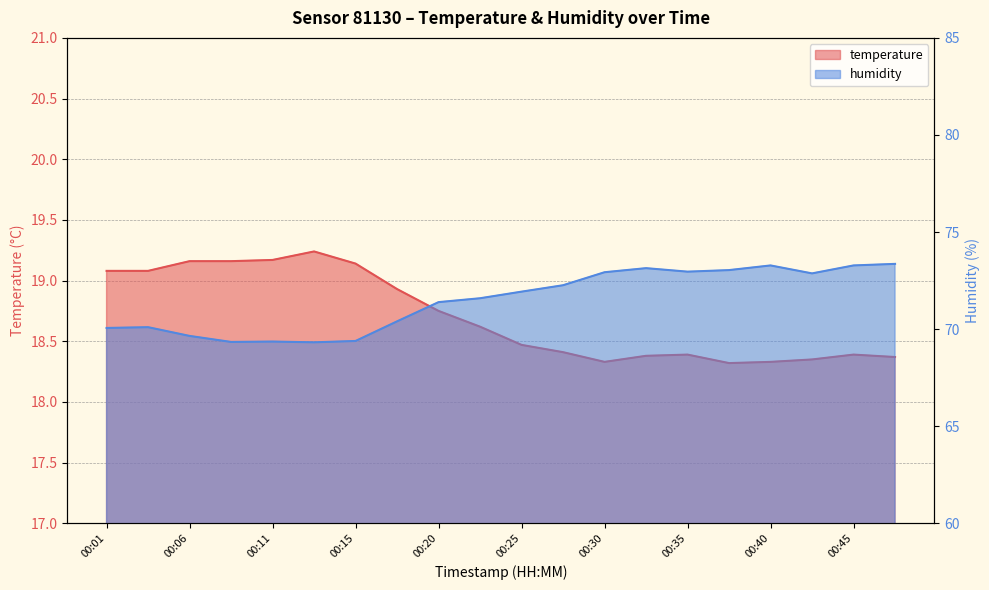

At which category does humidity reach its first local peak?

00:03